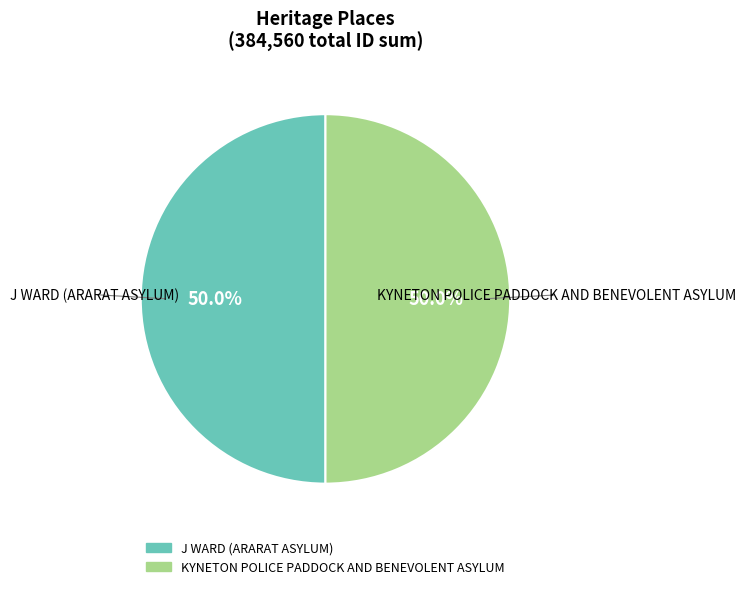

True or false: J WARD (ARARAT ASYLUM) accounts for 57% of the total.

False